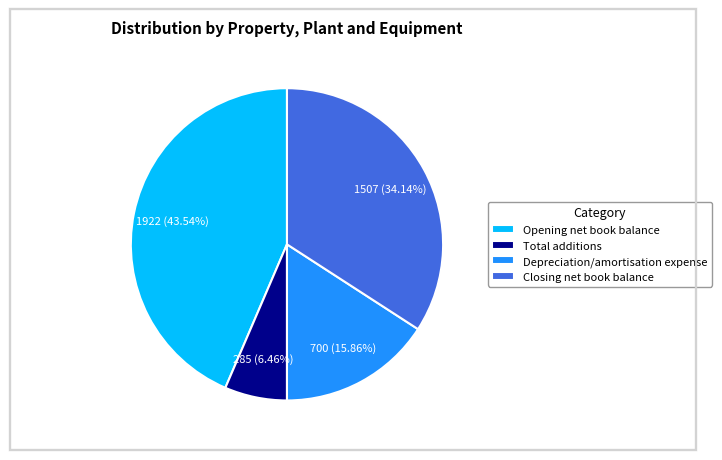

To the nearest percent, what portion does Closing net book balance represent?

34%